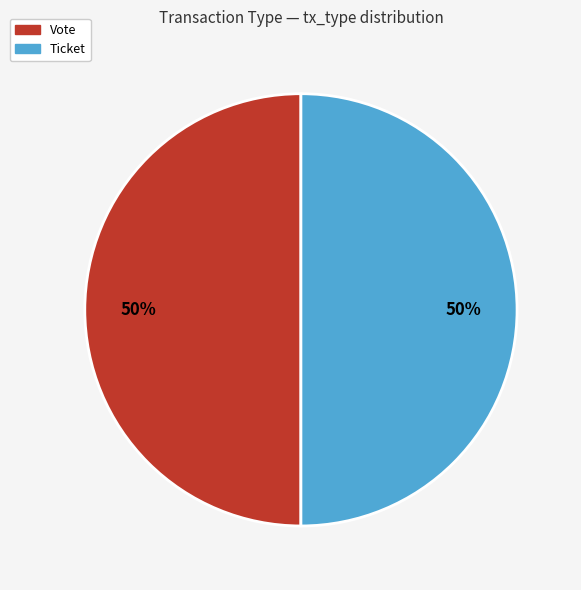

To the nearest percent, what is the combined percentage of Vote and Ticket?

100%